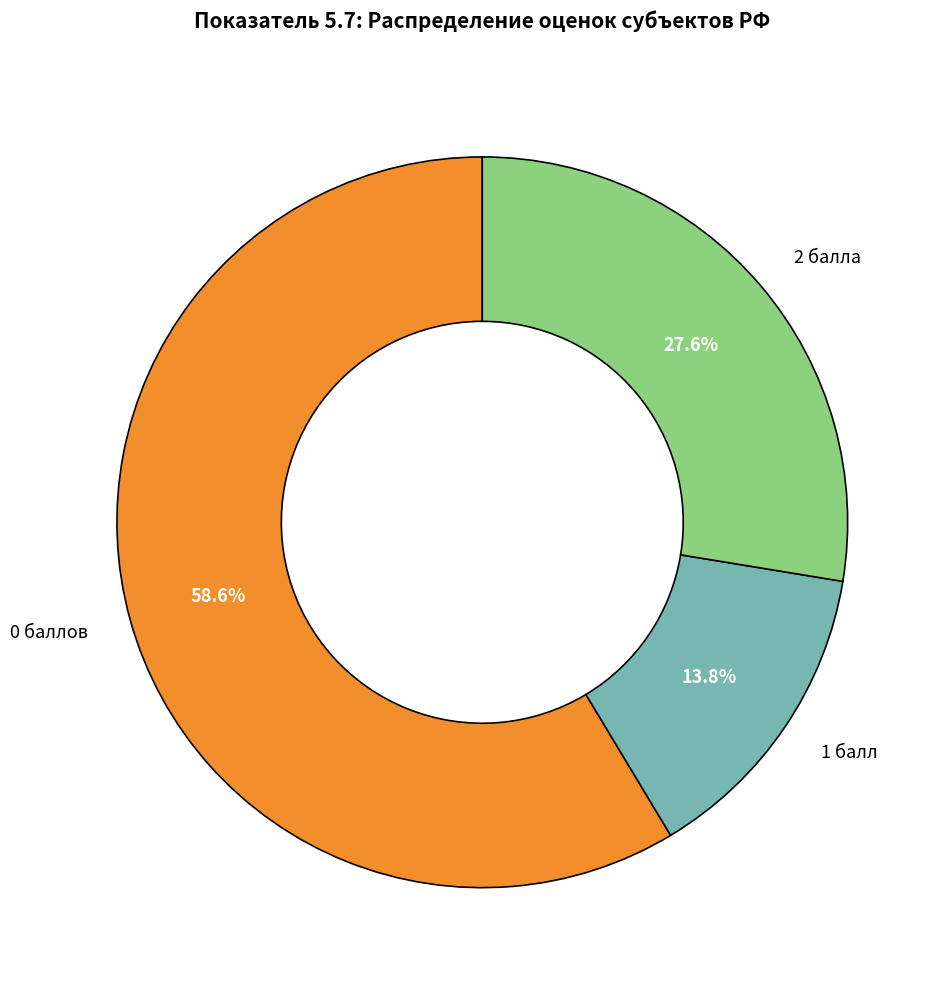

Which has a higher value, 2 балла or 0 баллов?

0 баллов